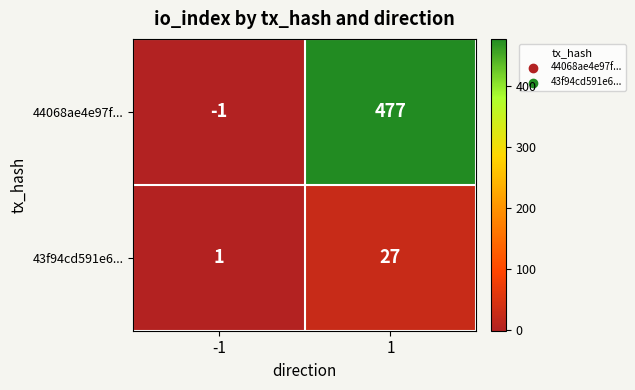

The value of 44068ae4e97f... at 1 is 272. True or false?

False